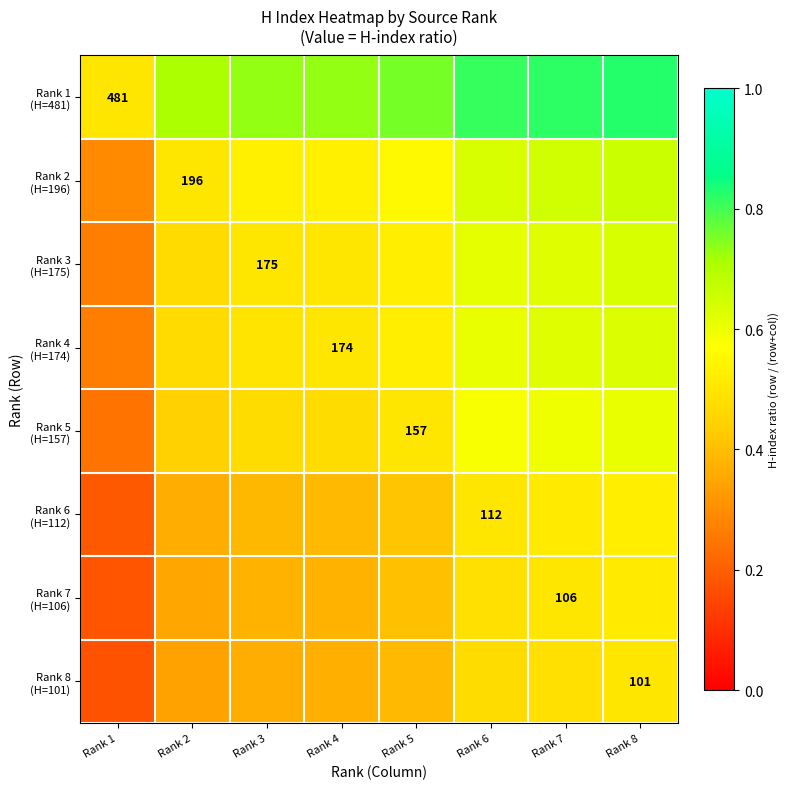

Is the value of Rank 2 (H=196) at Rank 6 greater than the value of Rank 3 (H=175) at Rank 1?

Yes